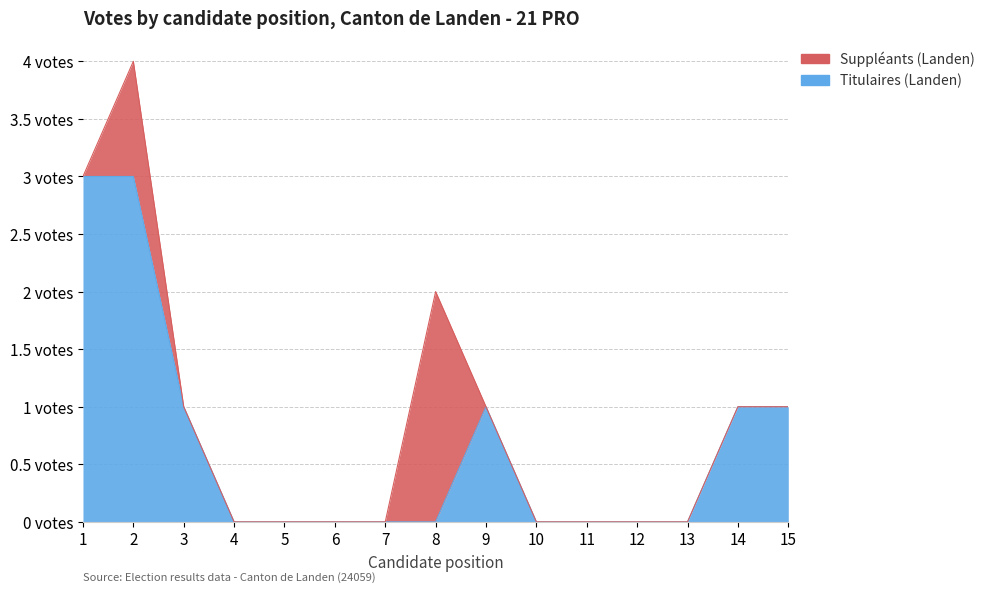

The chart shows a value of 0 at 11. True or false?

True